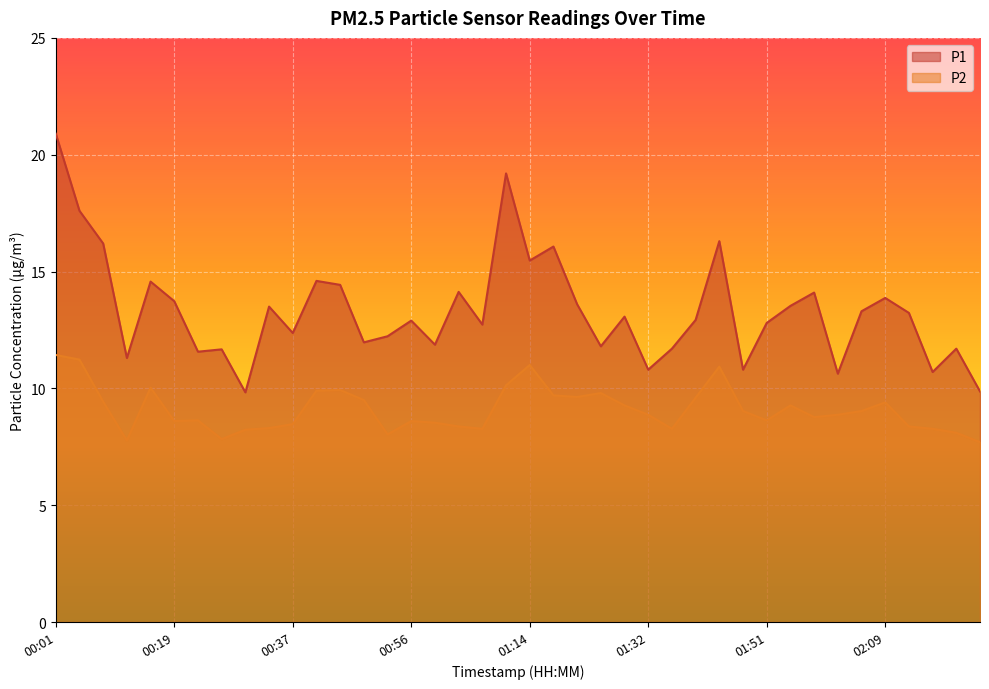

Where is the first local maximum for P1?

00:15